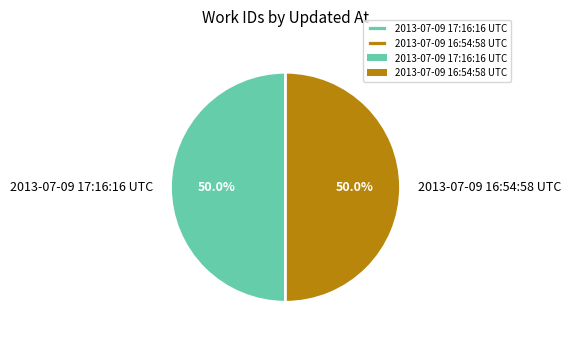

How many slices are in this pie chart?

2